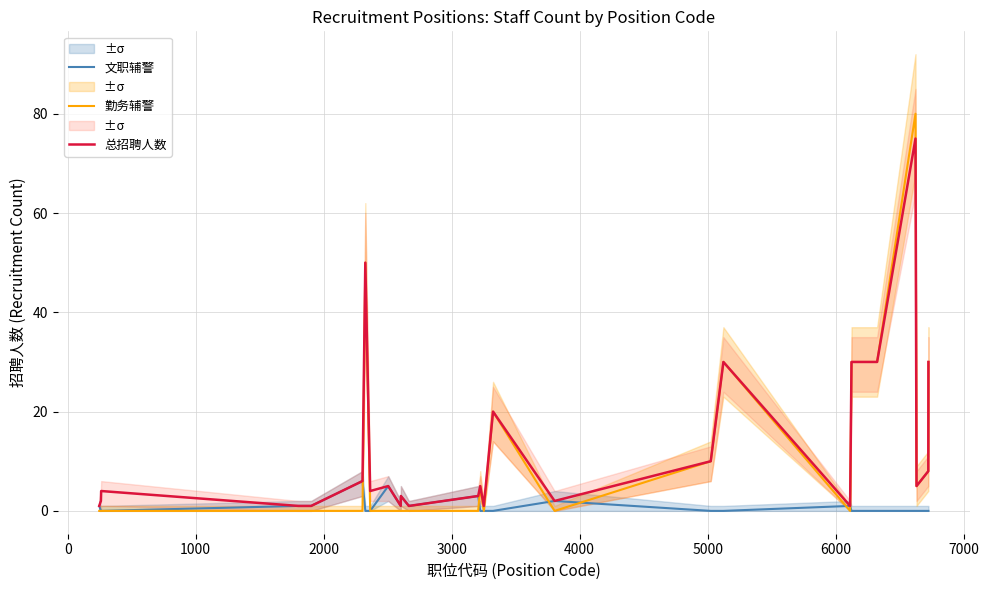

Which series has the largest range (max minus min)?

勤务辅警